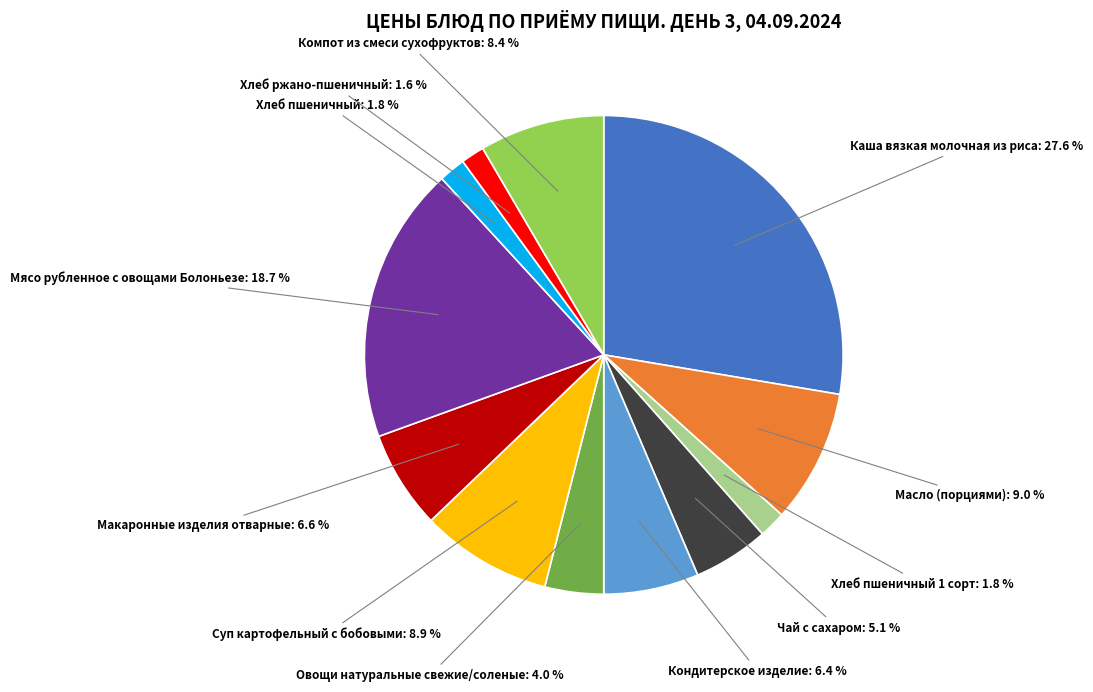

Does any single category account for the majority?

No